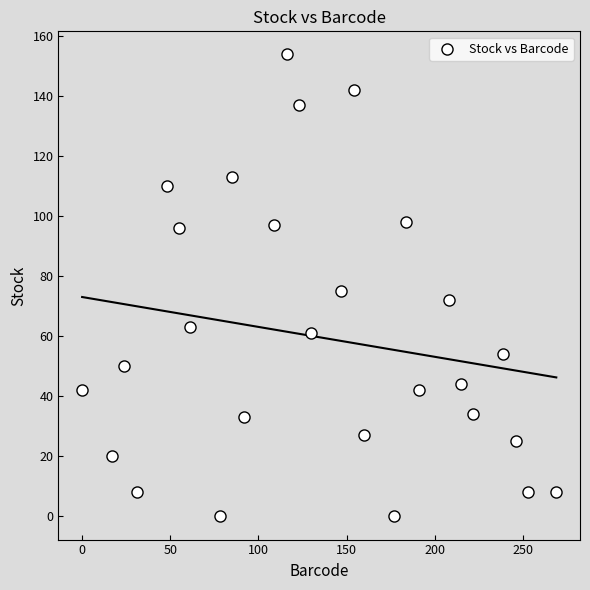

What is the range of Y values (max minus min)?

154